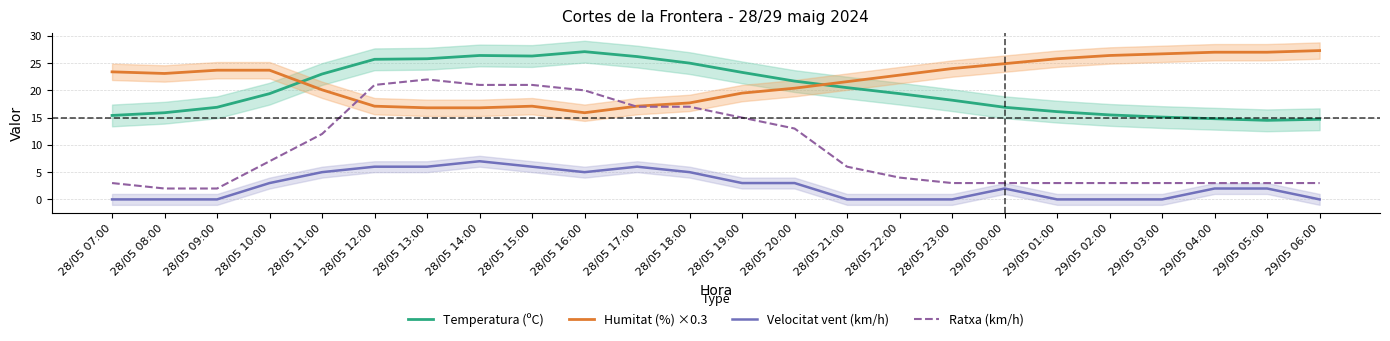

What is the sum of the Velocitat vent (km/h) values at 29/05 06:00 and 28/05 10:00?

3.0